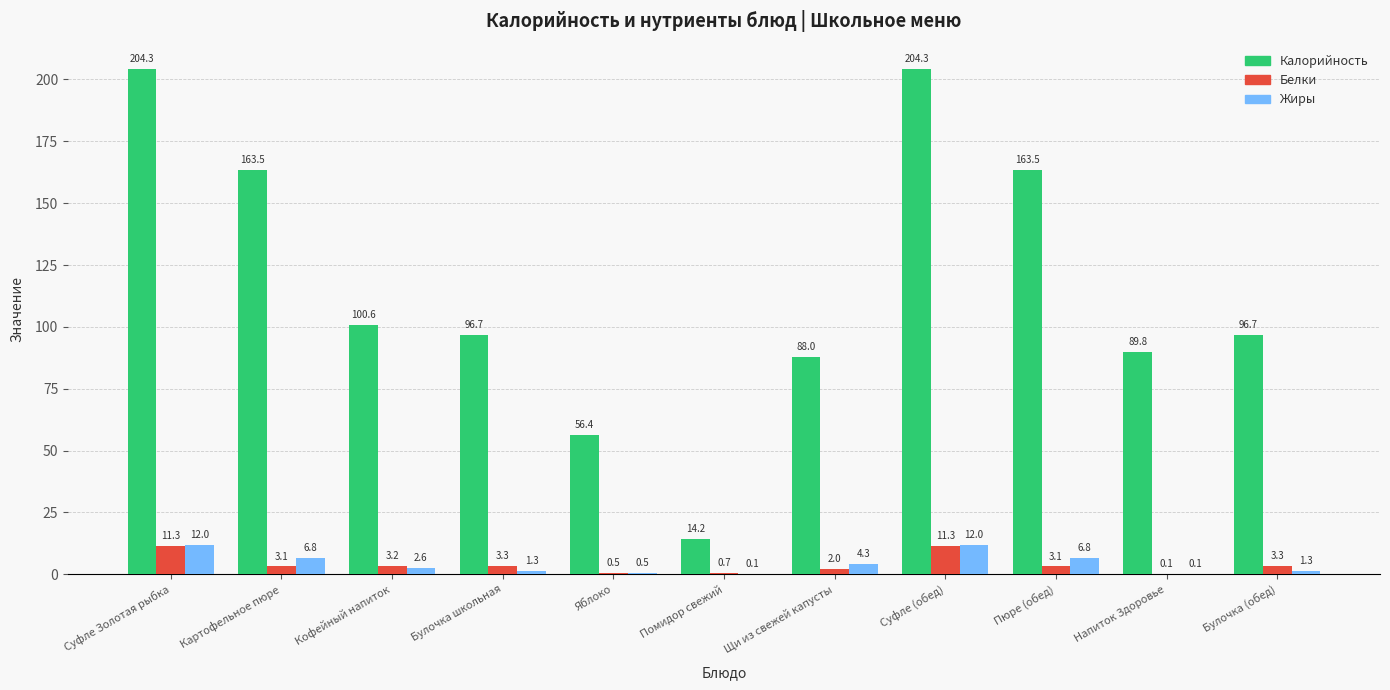

What value does the Жиры series have at Щи из свежей капусты?

4.3